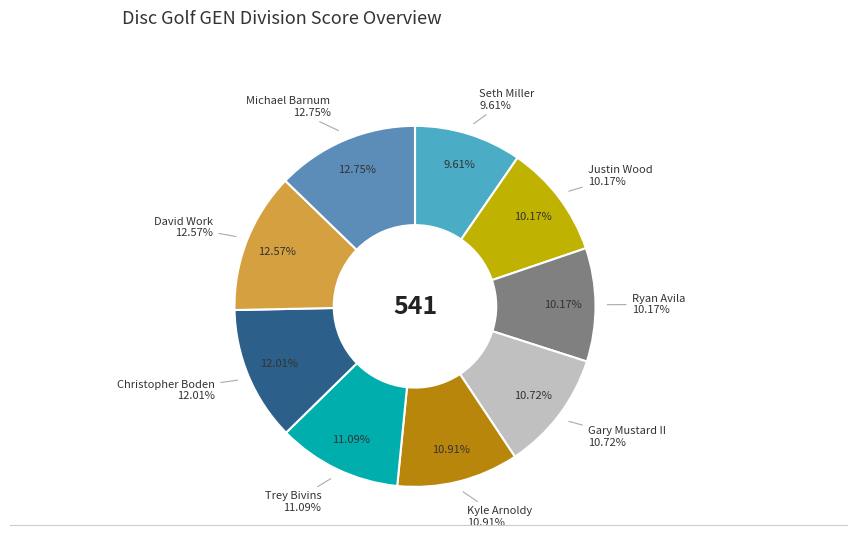

Is there any slice that represents more than half of the pie?

No